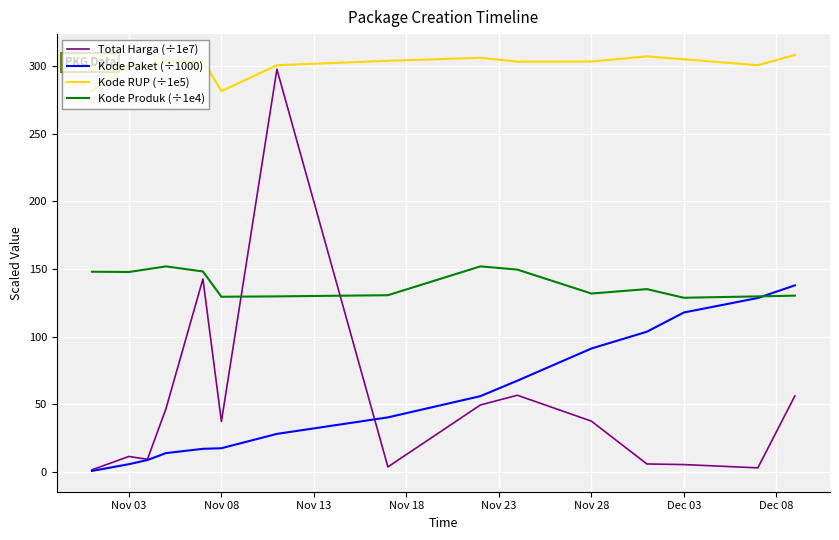

What is the lowest value of the Kode Produk (÷1e4) series?

128.7